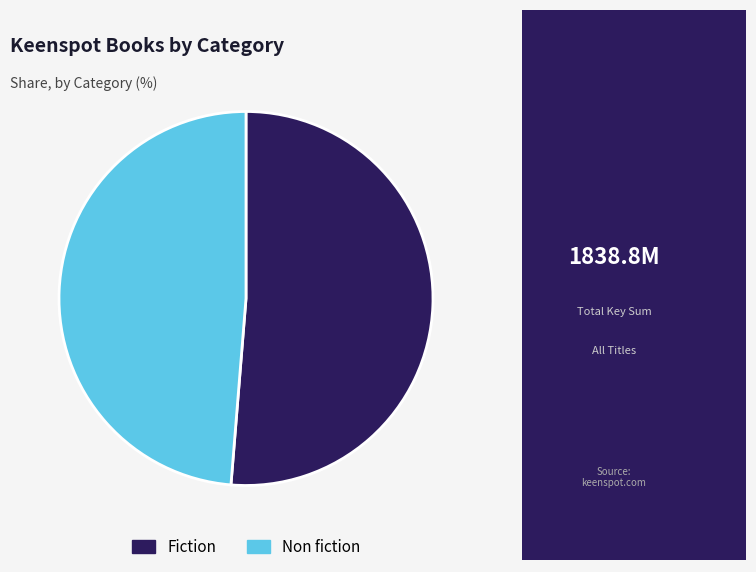

Is it true that Non fiction is 49% of the pie?

True